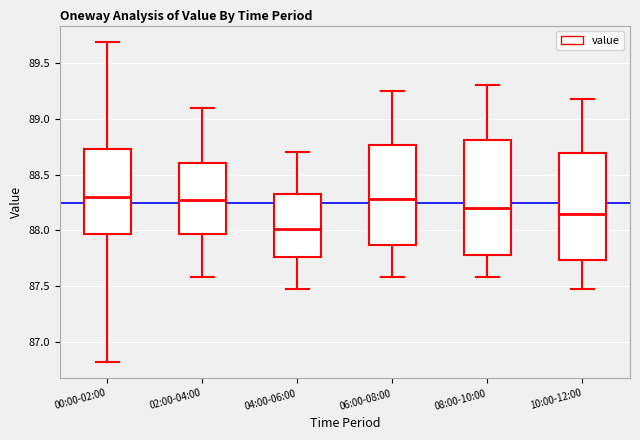

Reading left to right, read every box against the y-axis: the position of its median line, the range the box covers, and the ends of its whiskers. The values are not printed on the chart, so give them approximately, as read against the axis.

00:00-02:00: median 88.30, box 87.95 to 88.75, whiskers 86.80 to 89.70
02:00-04:00: median 88.30, box 87.95 to 88.60, whiskers 87.60 to 89.10
04:00-06:00: median 88.00, box 87.75 to 88.35, whiskers 87.50 to 88.70
06:00-08:00: median 88.30, box 87.85 to 88.75, whiskers 87.60 to 89.25
08:00-10:00: median 88.20, box 87.80 to 88.80, whiskers 87.60 to 89.30
10:00-12:00: median 88.15, box 87.75 to 88.70, whiskers 87.50 to 89.20